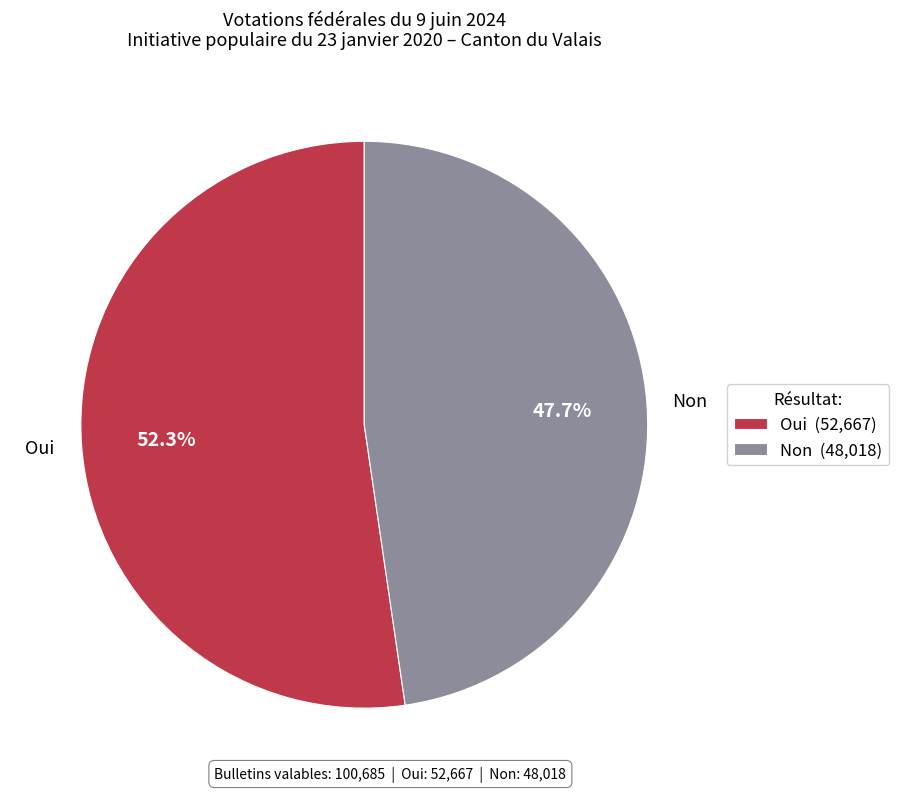

The Non slice represents 33% of the pie. True or false?

False